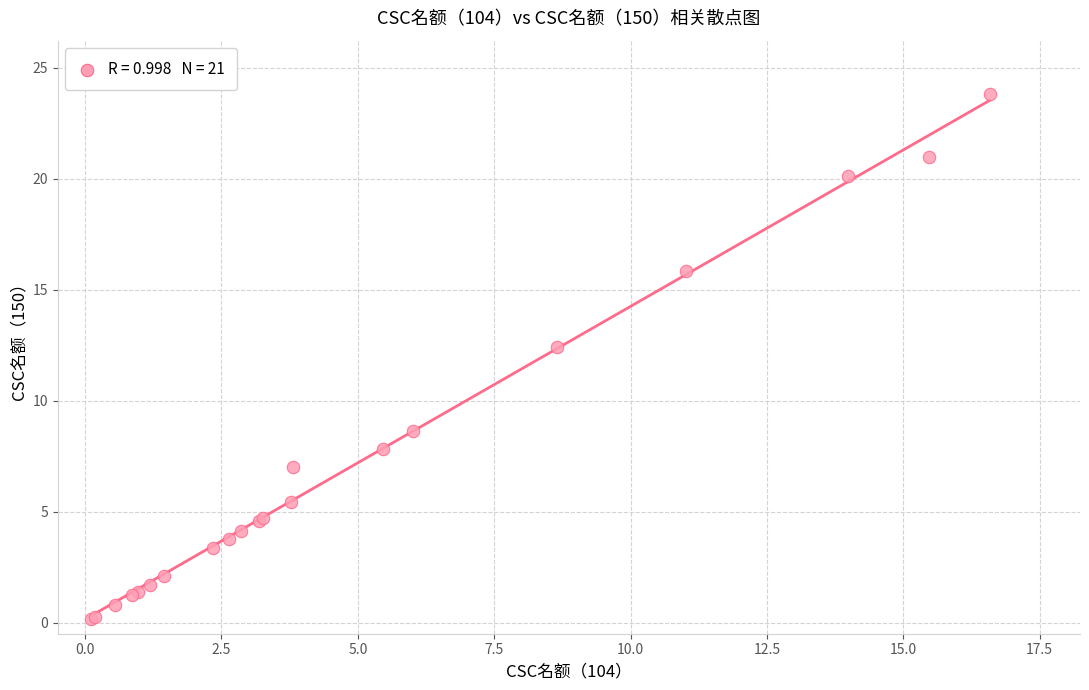

What Y value in the scatter plot is closest to 11?

12.4